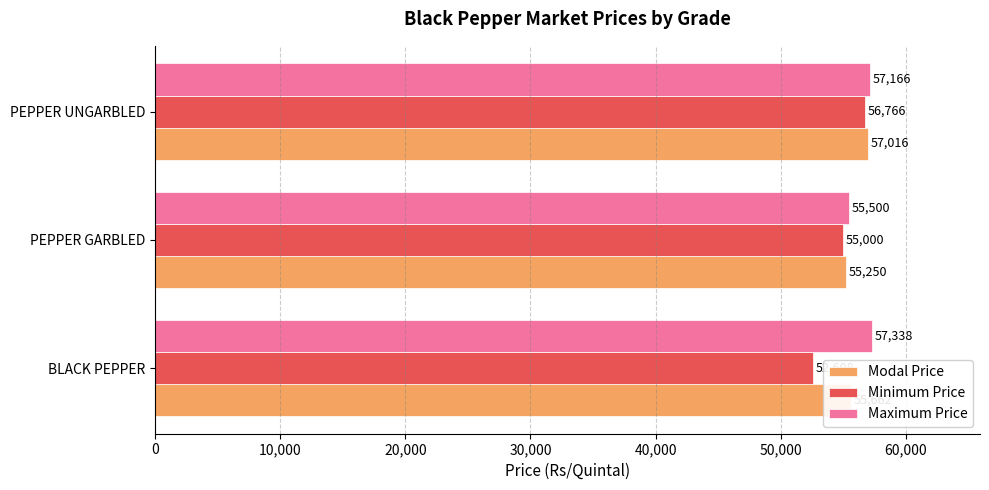

Which series has the widest spread of values?

Minimum Price